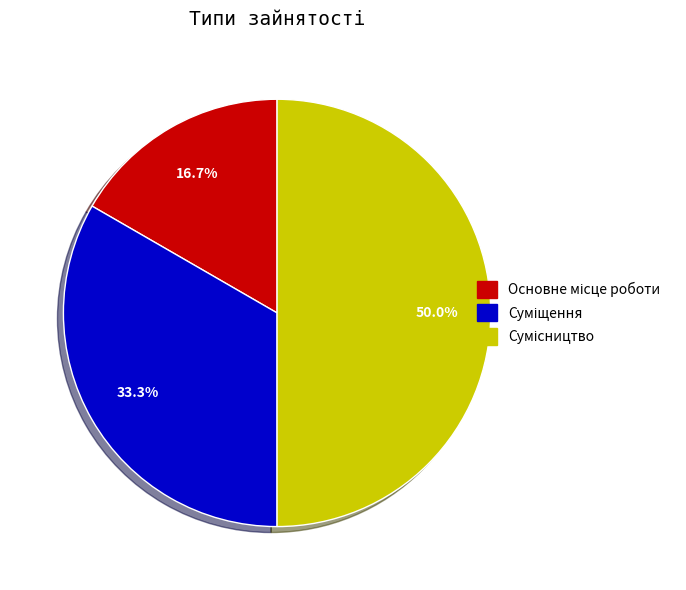

To the nearest percent, what is the difference between the largest and smallest slice percentages?

33%